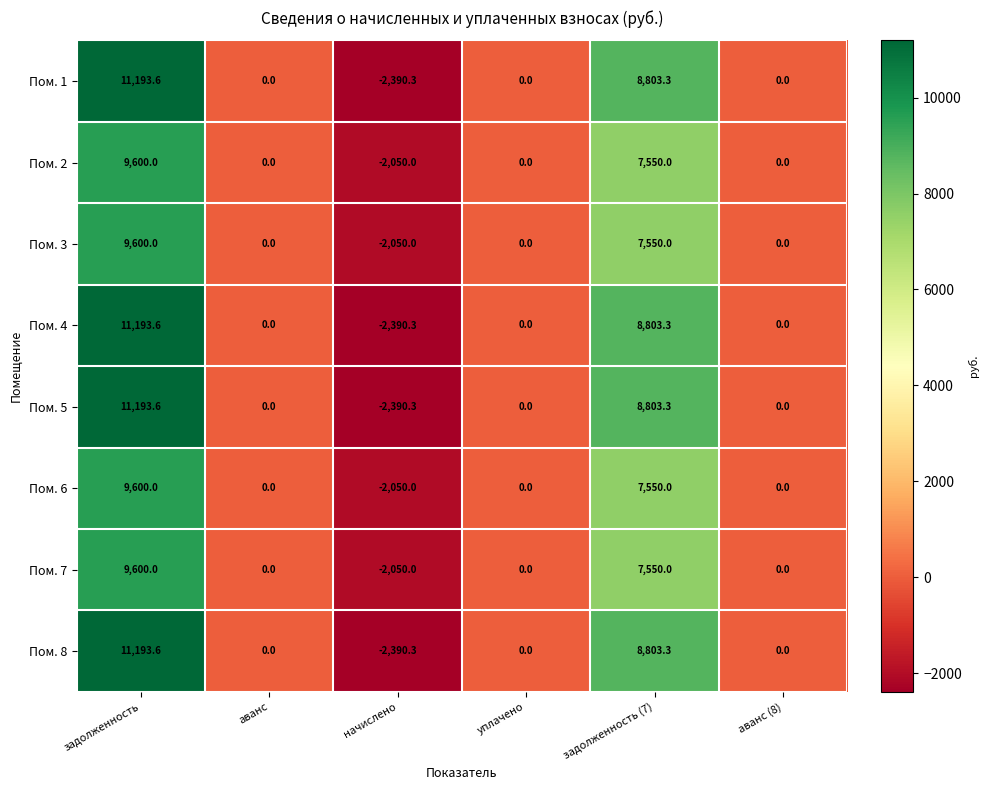

Which category has the lowest value in the Пом. 6 series?

начислено